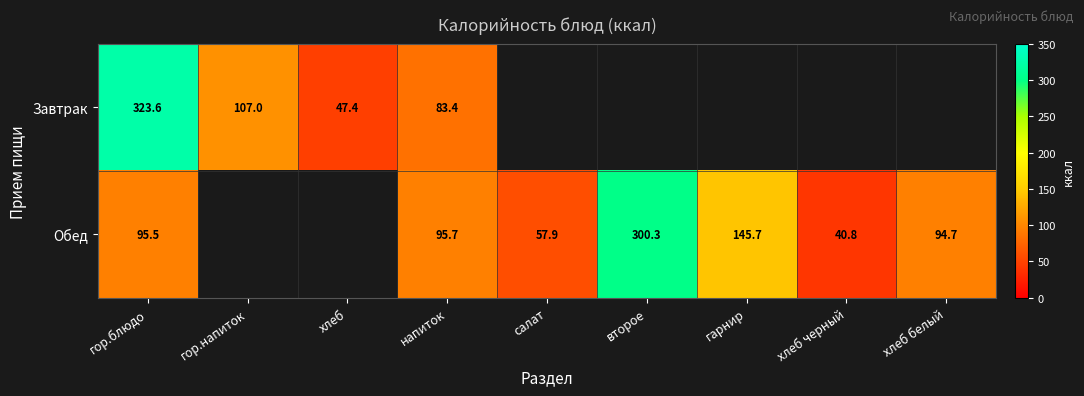

True or false: Обед has a value of 300.3 at второе.

True